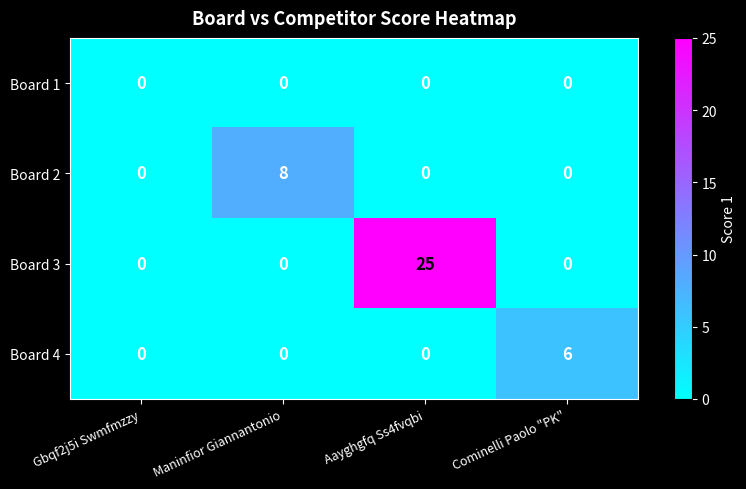

Which series has the largest range (max minus min)?

Board 3